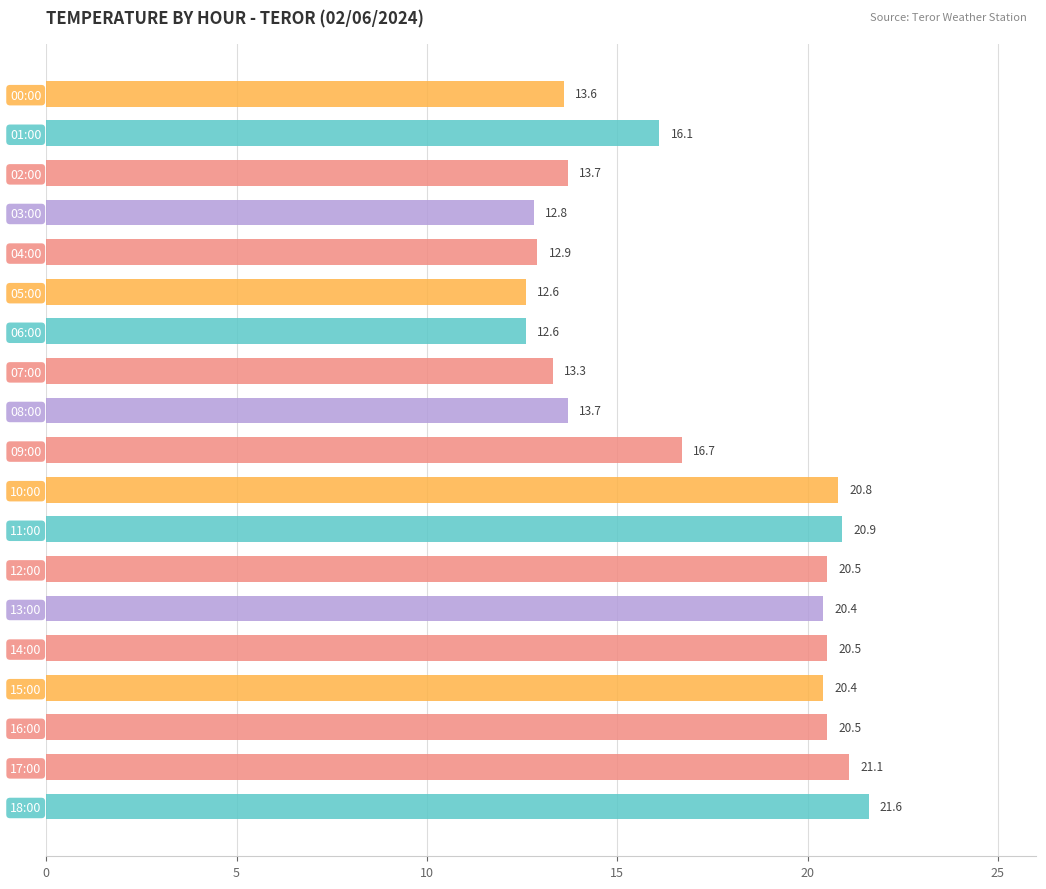

What is the sum of all values?

324.7